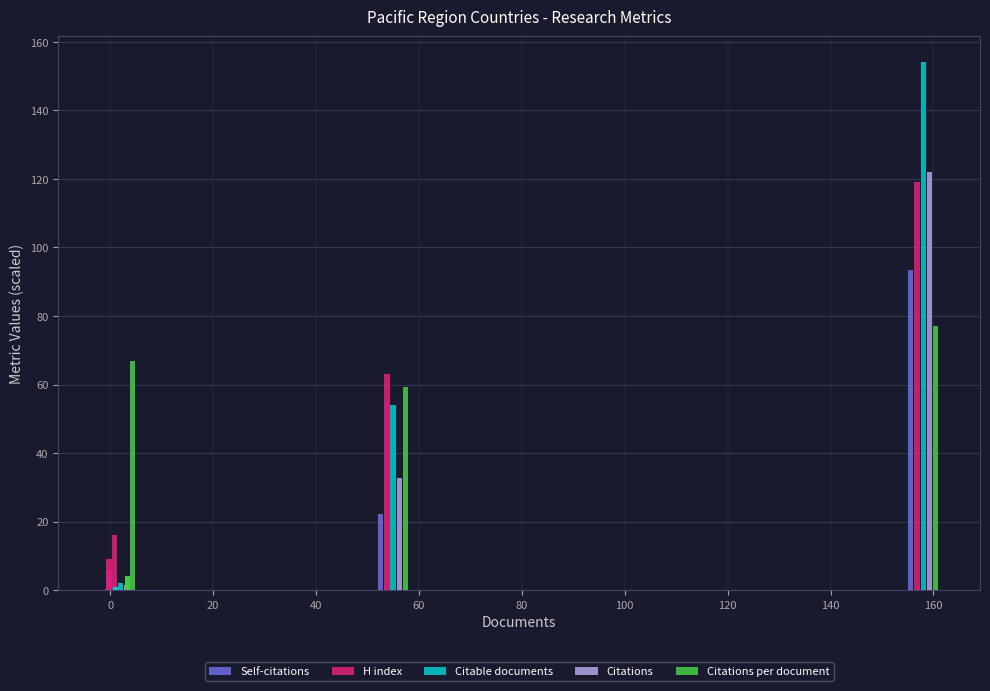

What are all the series names shown in the legend?

Self-citations, H index, Citable documents, Citations, Citations per document